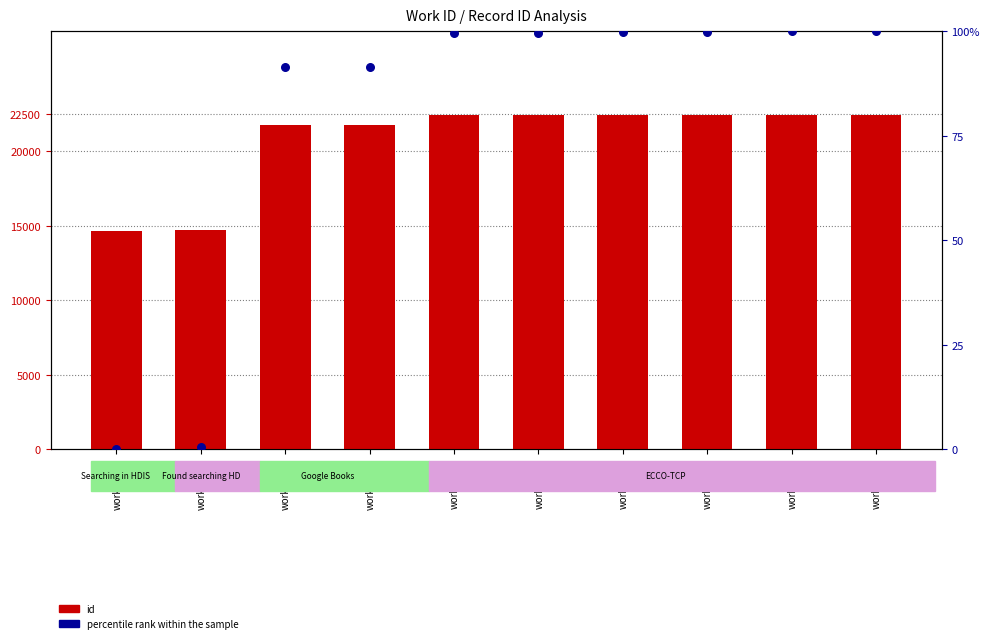

At how many categories does at least one series exceed 22384?

6